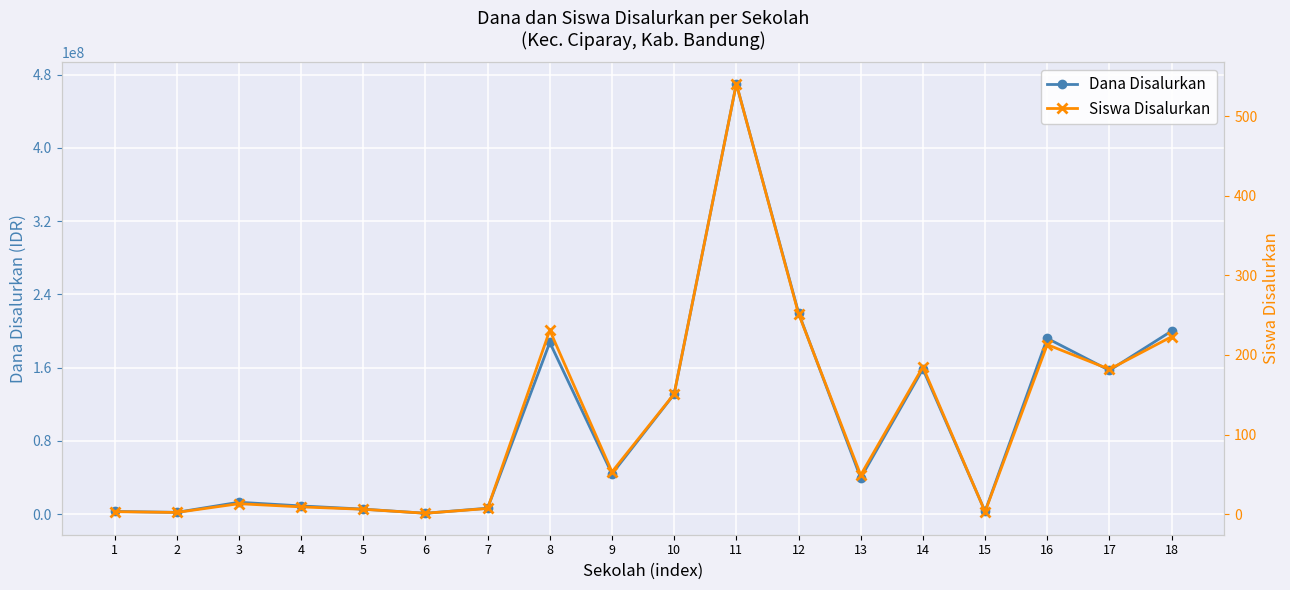

What is the value of the Siswa Disalurkan point at the 15th from the left?

3